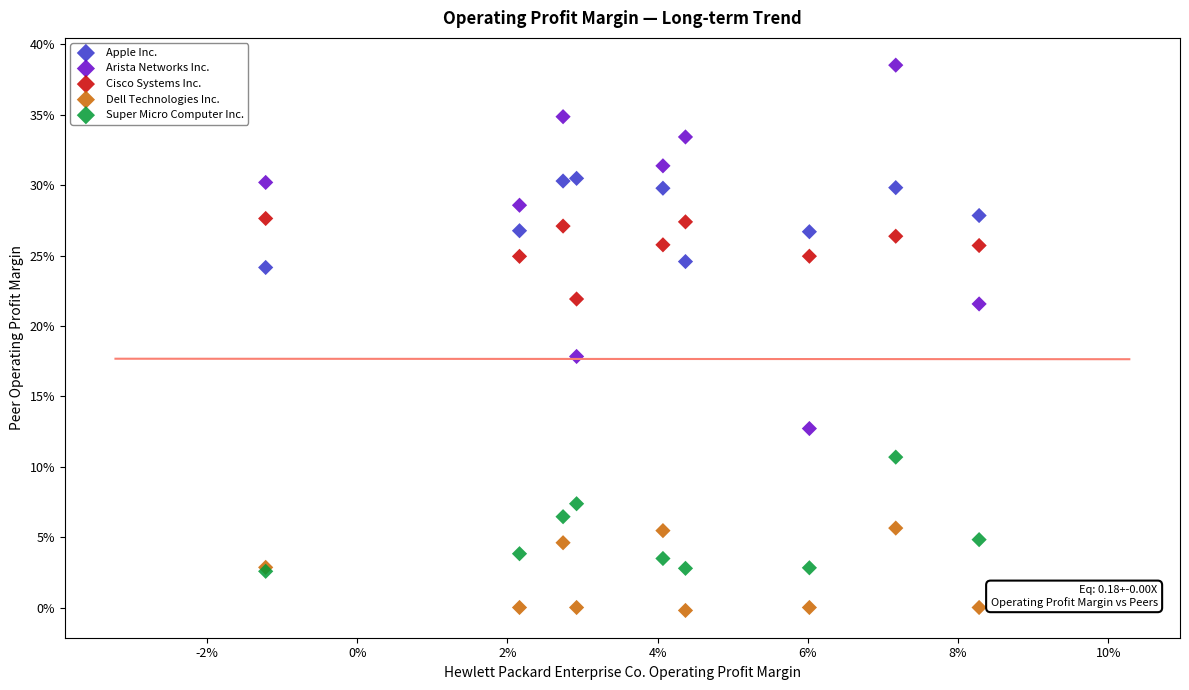

What are all the series names shown in the legend?

Apple Inc., Arista Networks Inc., Cisco Systems Inc., Dell Technologies Inc., Super Micro Computer Inc.